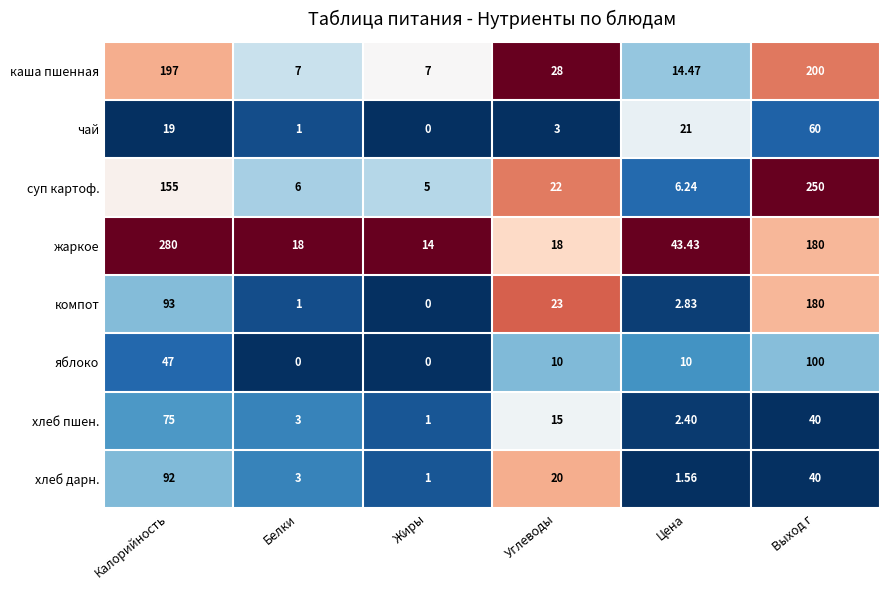

Which series has the widest spread of values?

жаркое